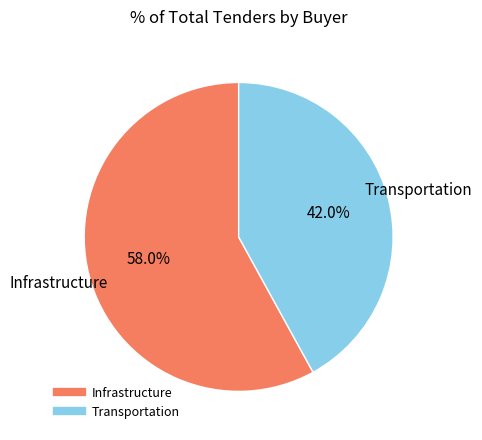

To the nearest percent, what portion does Transportation represent?

42%